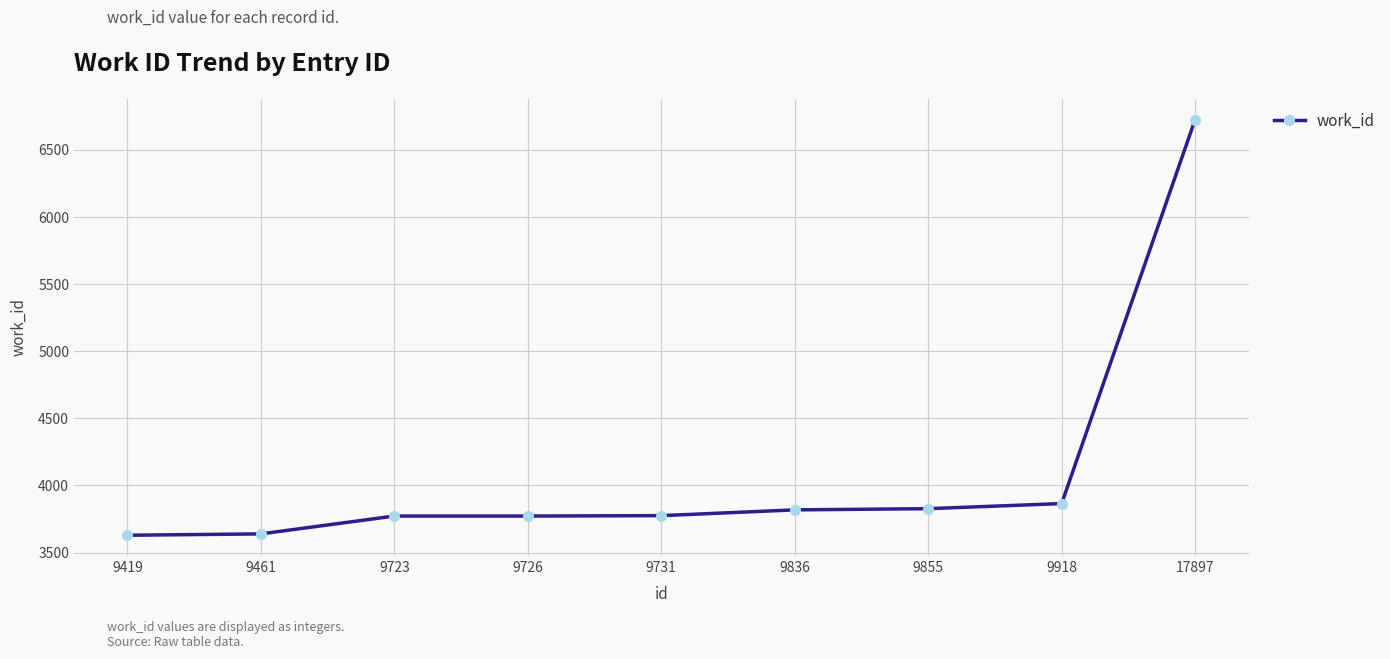

Between 17897 and 9419, which is larger?

17897